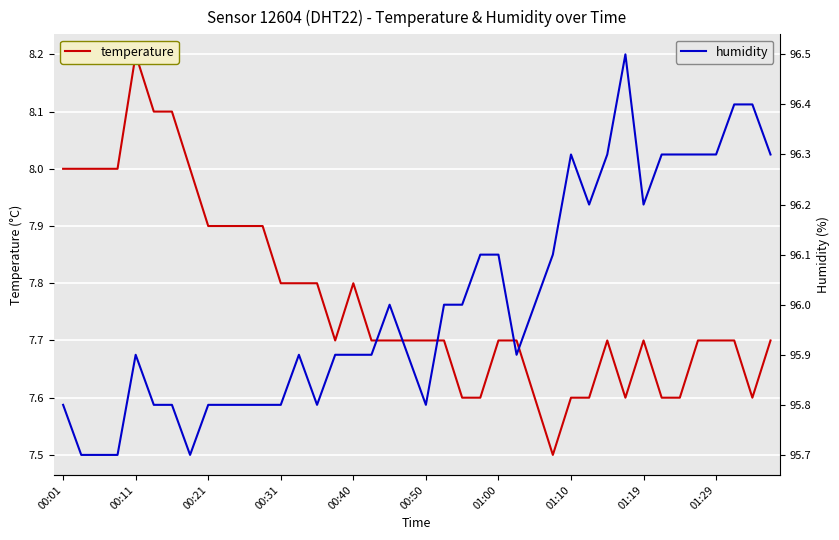

True or false: temperature has more than 2 points higher than both neighbors.

True